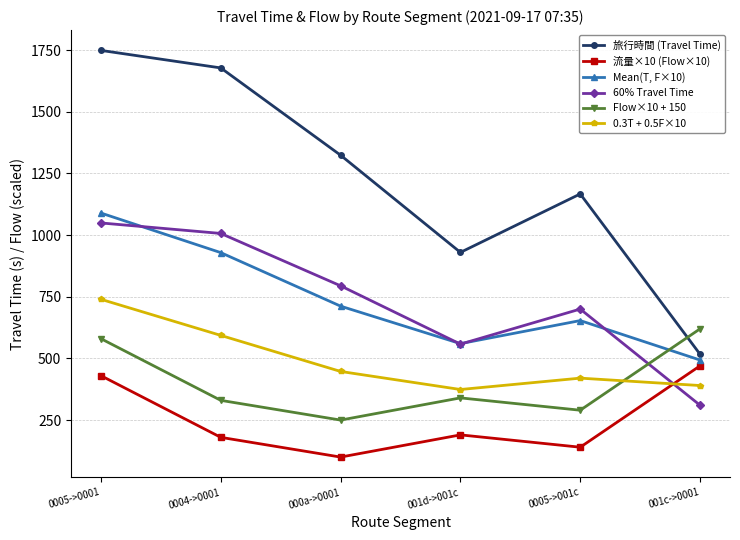

Rank the categories by 旅行時間 (Travel Time) value from highest to lowest.

0005->0001, 0004->0001, 000a->0001, 0005->001c, 001d->001c, 001c->0001